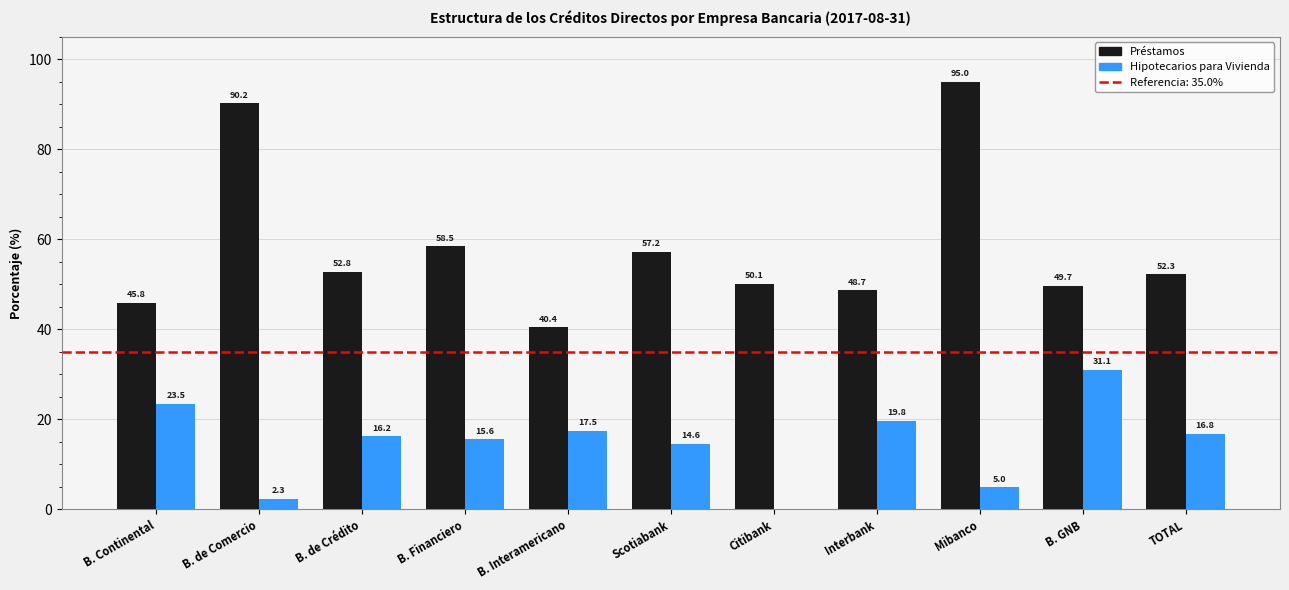

Which series changed the most between B. de Crédito and B. Interamericano?

Préstamos